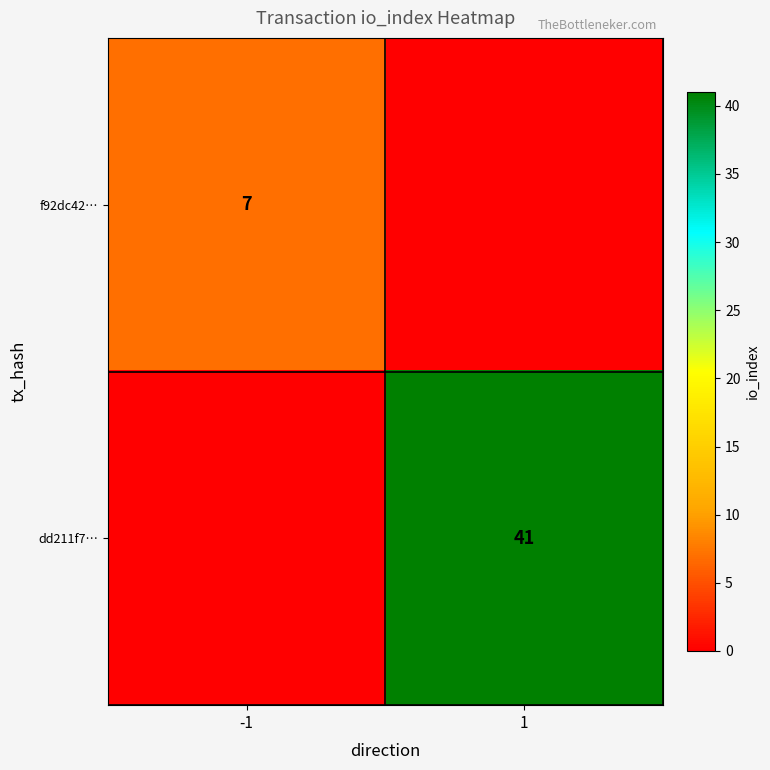

Is it true that f92dc42… equals 7 at -1?

True